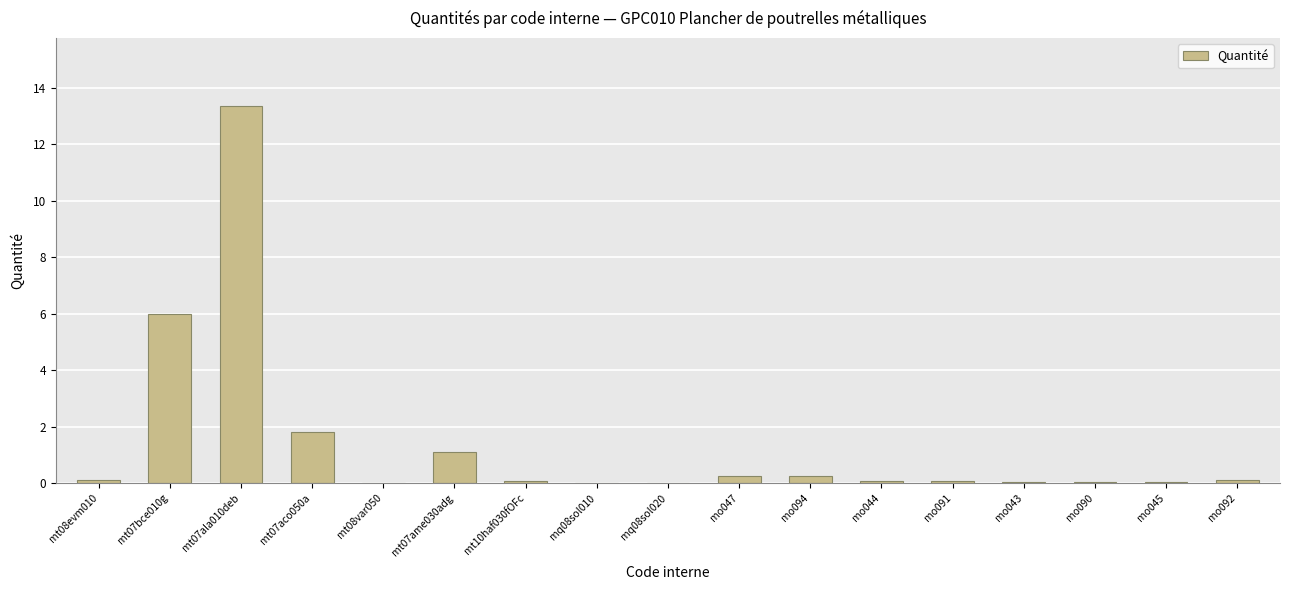

What is the change in value from mt07aco050a to mt08var050?

-1.8